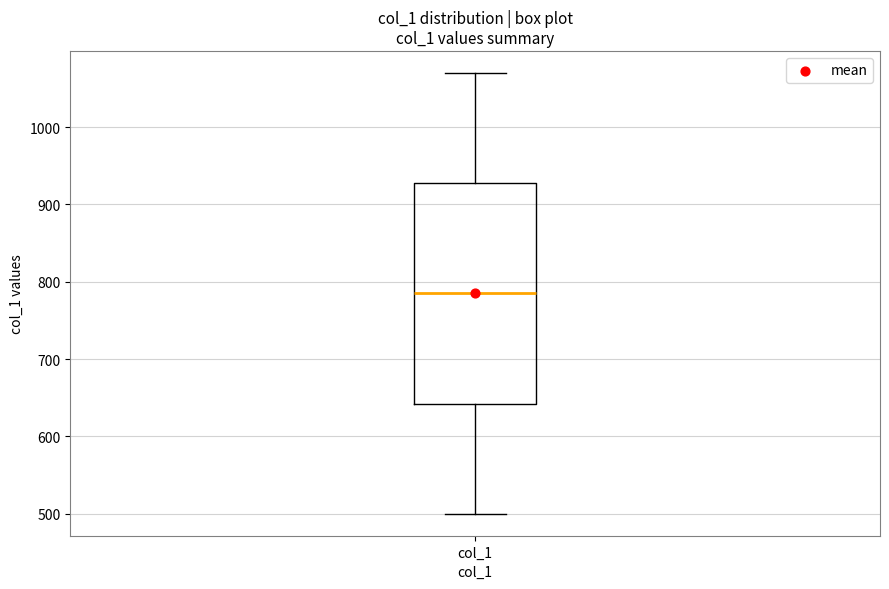

Read this box plot against the y-axis: the position of the median line, the range covered by the box, and the ends of both whiskers. The values are not printed on the chart, so give them approximately, as read against the axis.

median 790, box 640 to 930, whiskers 500 to 1070